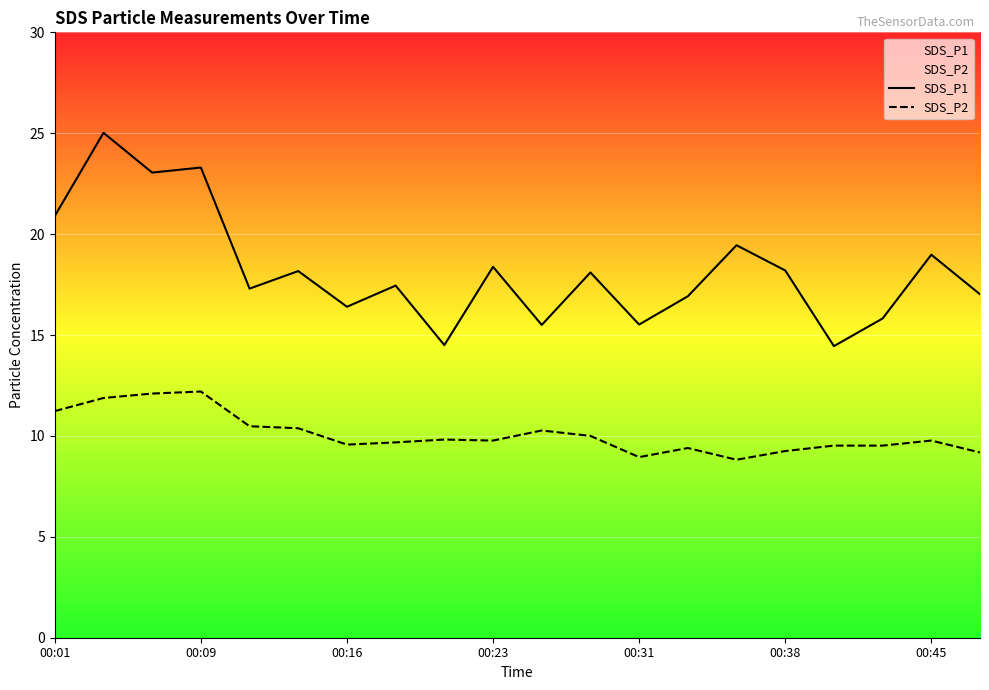

What is the highest value of the SDS_P2 series?

12.2